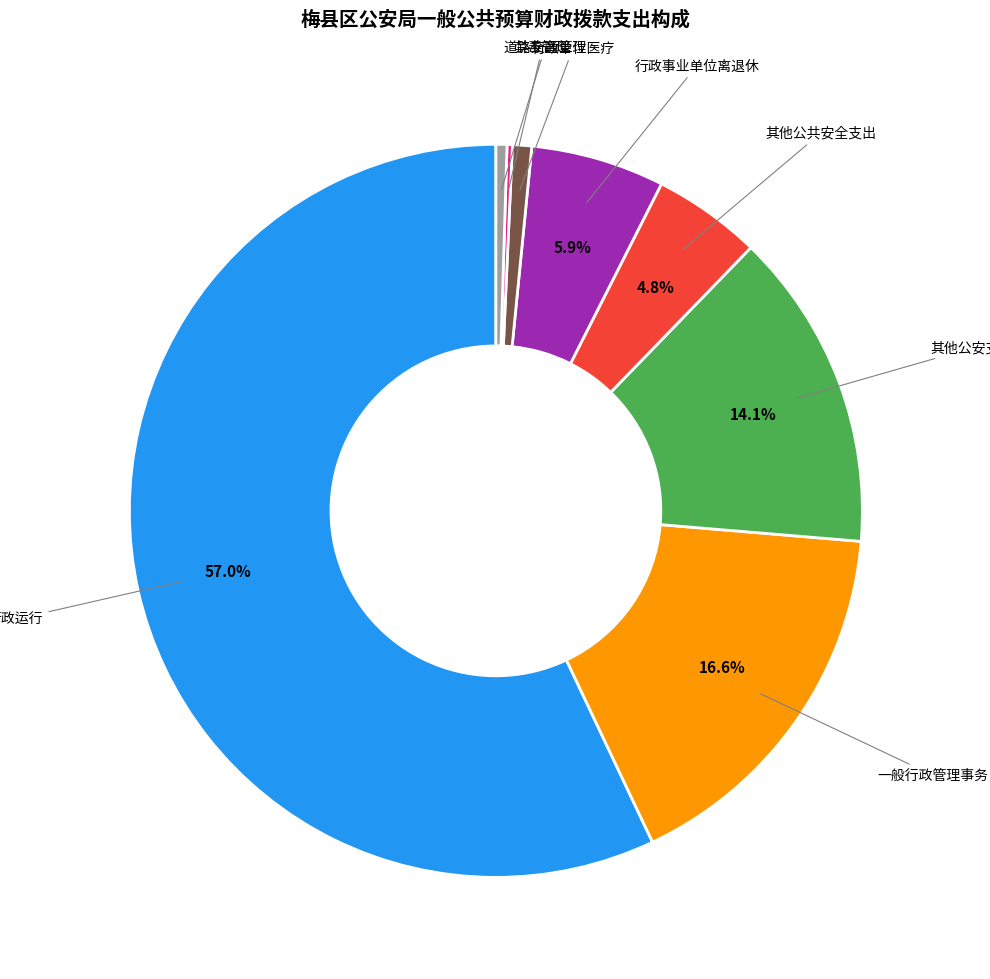

Which slice is the largest?

行政运行